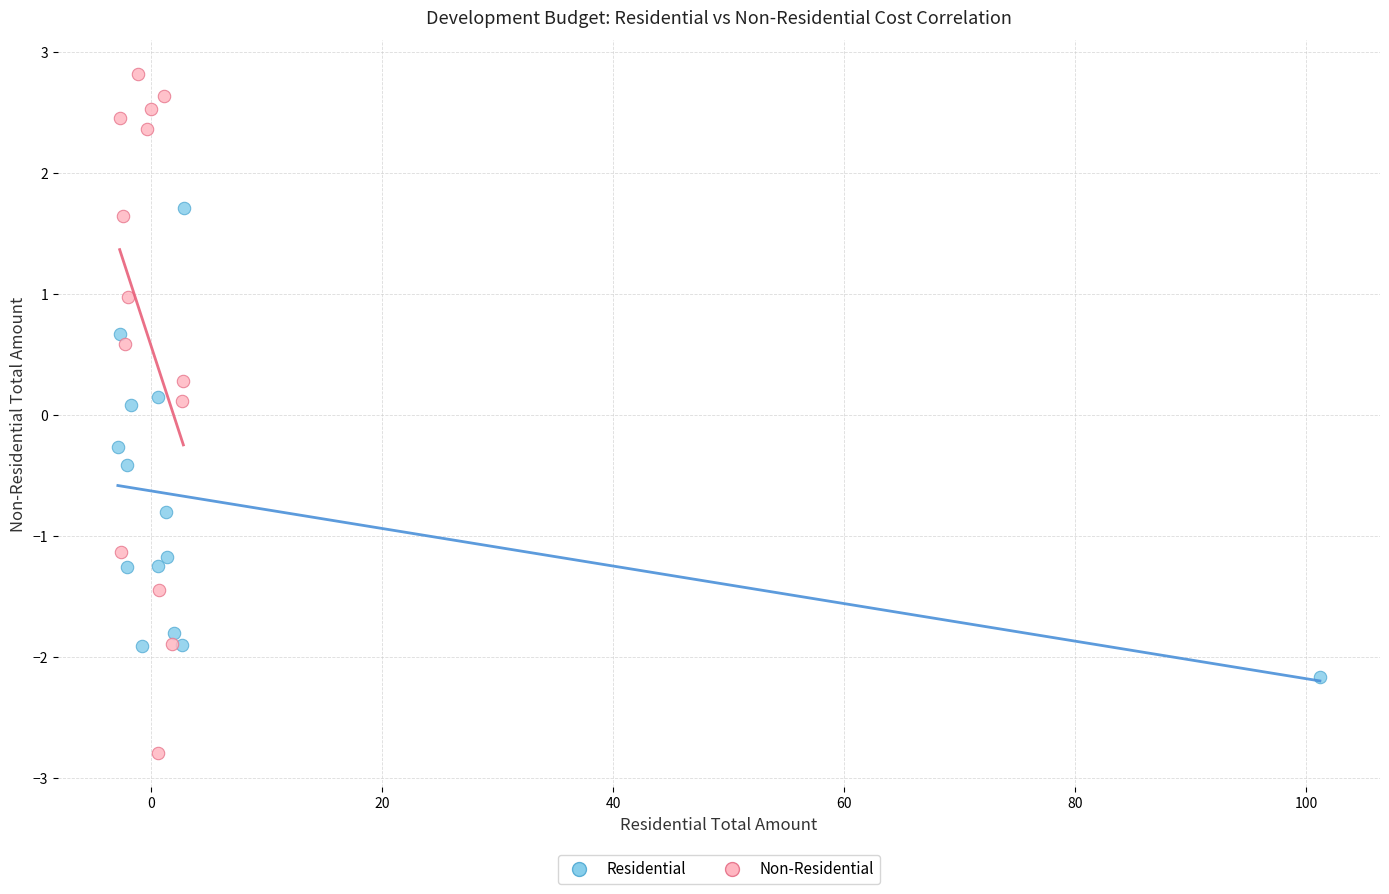

Which series contains the highest Y value?

Non-Residential